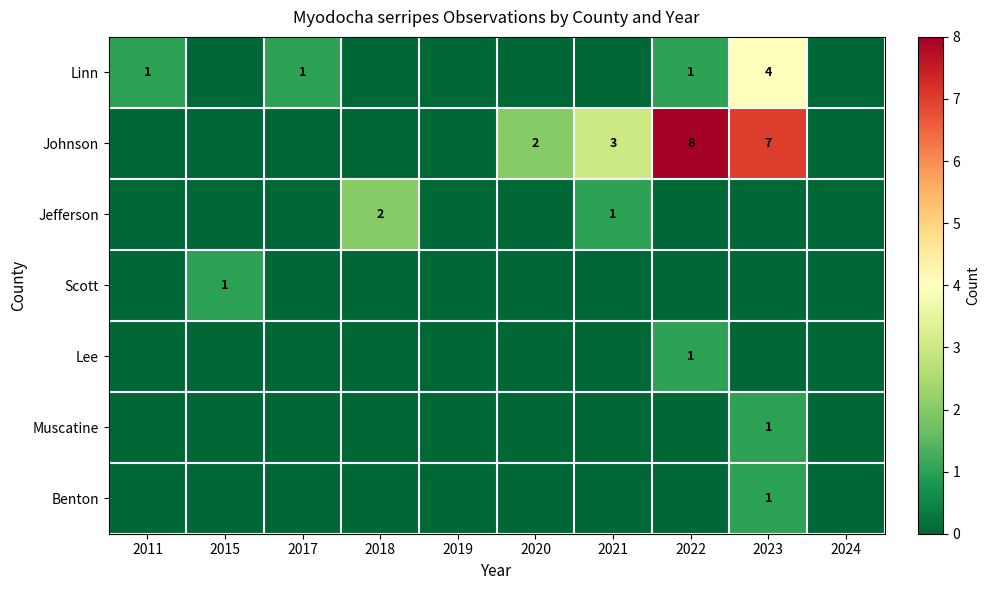

Which category has the highest value across all series?

2022